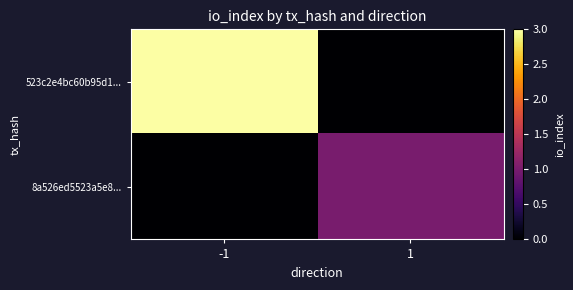

Which has a higher value, -1 or 1?

-1